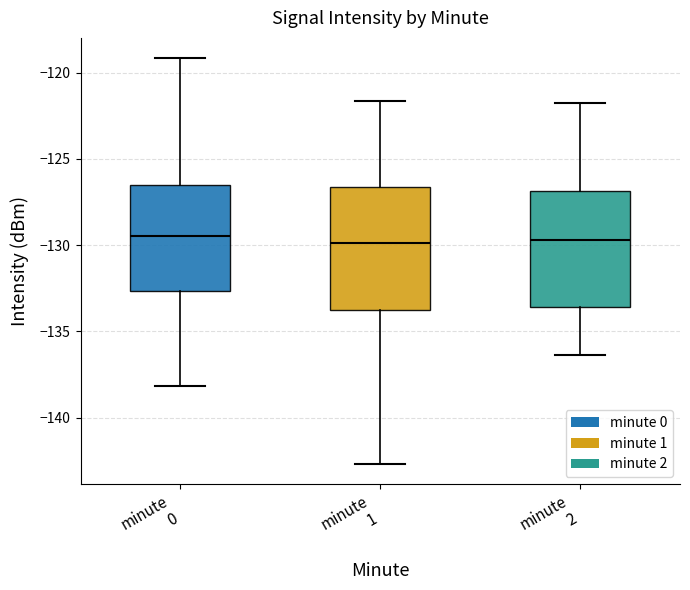

Reading left to right, read every box against the y-axis: the position of its median line, the range the box covers, and the ends of its whiskers. The values are not printed on the chart, so give them approximately, as read against the axis.

minute 0: median -129.5, box -132.5 to -126.5, whiskers -138.0 to -119.0
minute 1: median -130.0, box -134.0 to -126.5, whiskers -142.5 to -121.5
minute 2: median -129.5, box -133.5 to -127.0, whiskers -136.5 to -122.0